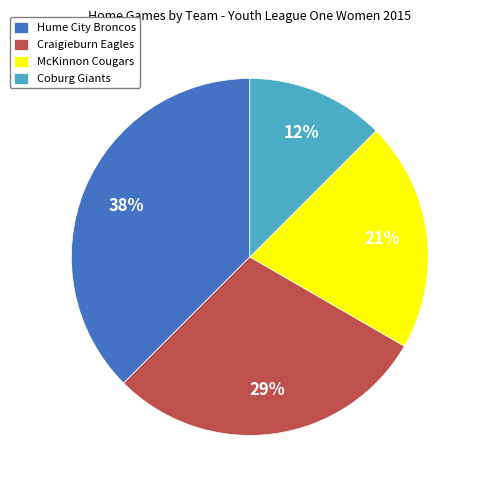

True or false: Coburg Giants accounts for 12% of the total.

True